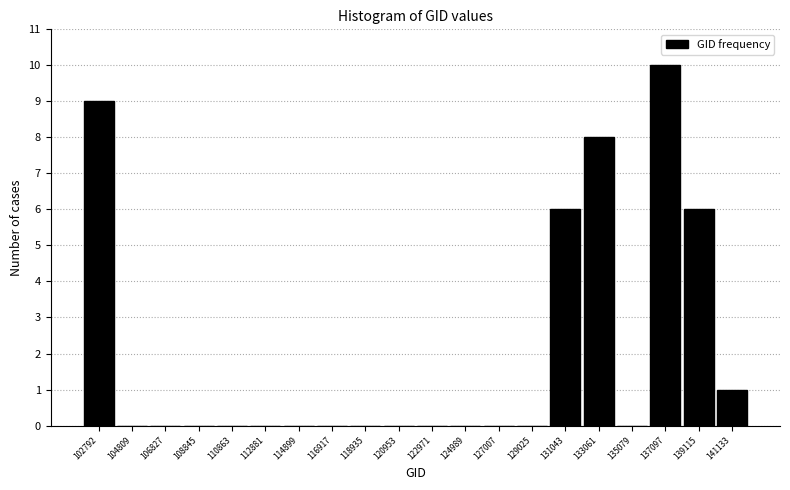

Reading left to right, what are all the values shown in this chart?

102792=9	104809=0	106827=0	108845=0	110863=0	112881=0	114899=0	116917=0	118935=0	120953=0	122971=0	124989=0	127007=0	129025=0	131043=6	133061=8	135079=0	137097=10	139115=6	141133=1